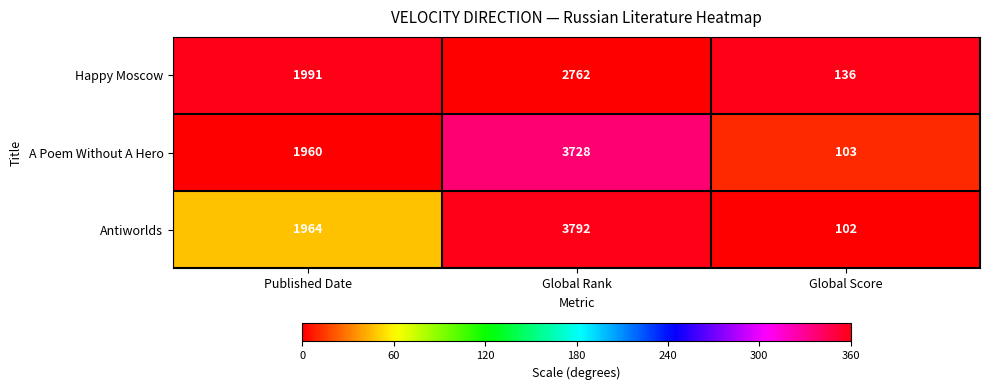

List the series in order of their peak value, highest first.

Antiworlds, A Poem Without A Hero, Happy Moscow